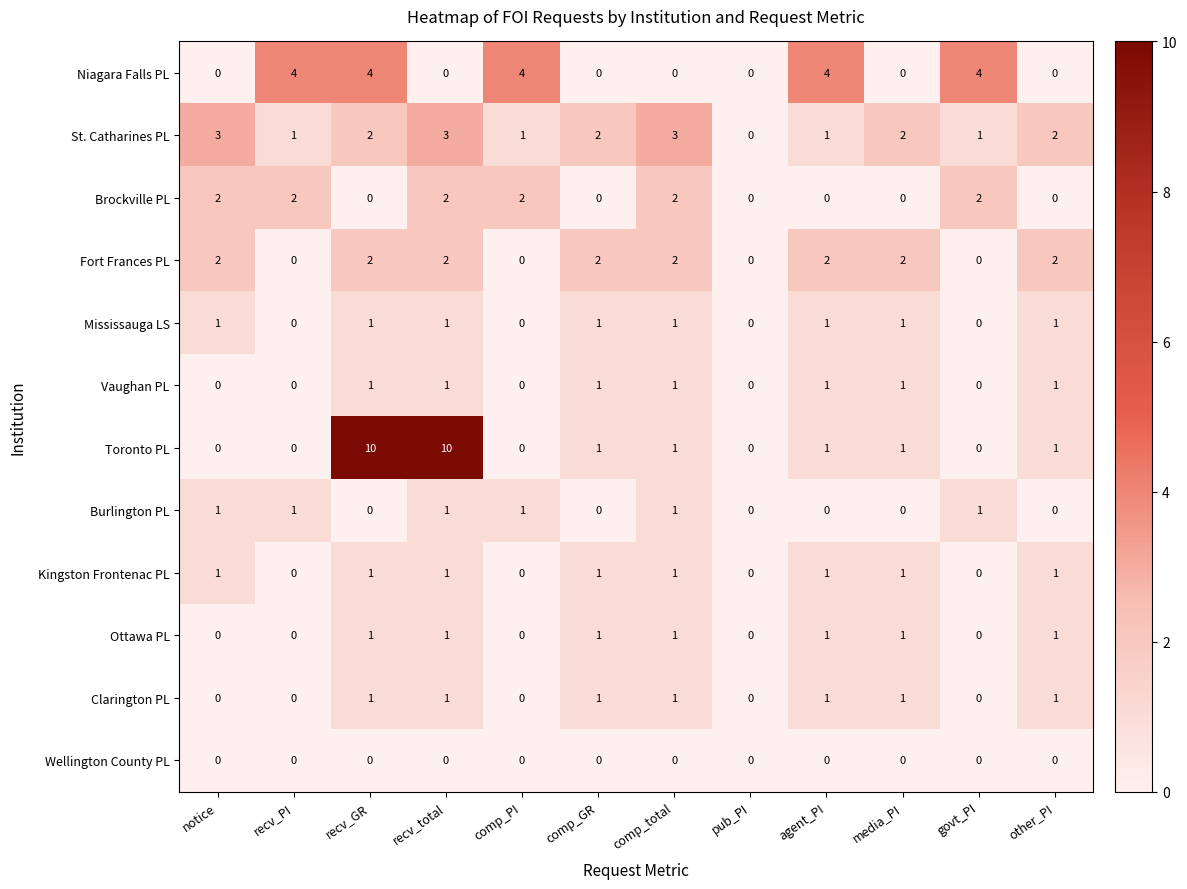

What is the sum of all Ottawa PL values?

7